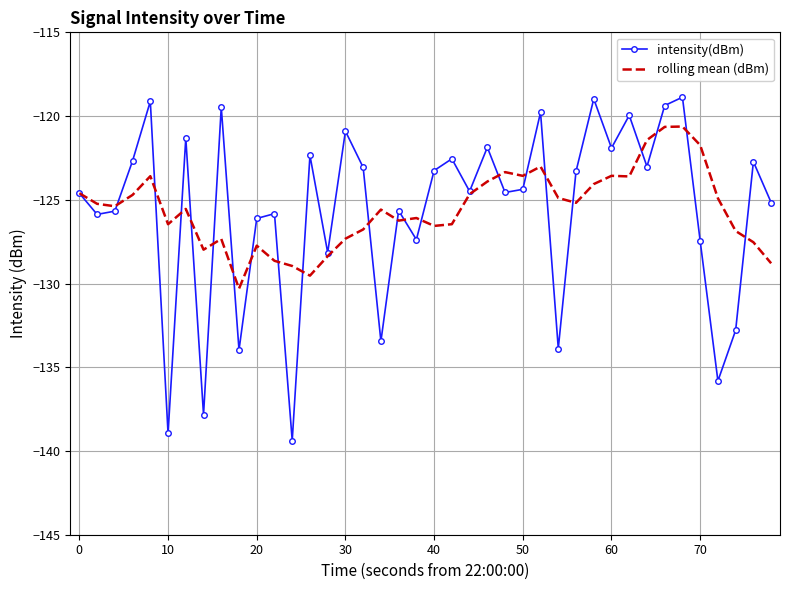

List the series in order of their peak value, highest first.

intensity(dBm), rolling mean (dBm)